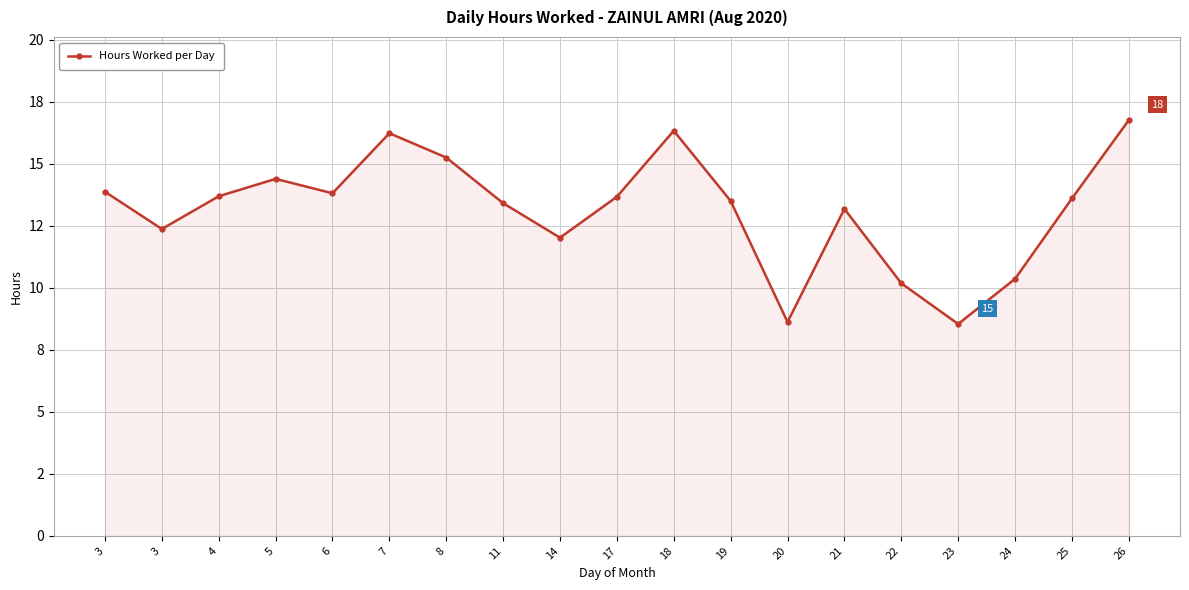

Reading left to right, what are all the values shown in this chart?

3=13.9	3=12.4	4=13.7	5=14.4	6=13.8	7=16.2	8=15.2	11=13.4	14=12.0	17=13.7	18=16.3	19=13.5	20=8.6	21=13.2	22=10.2	23=8.5	24=10.4	25=13.6	26=16.8